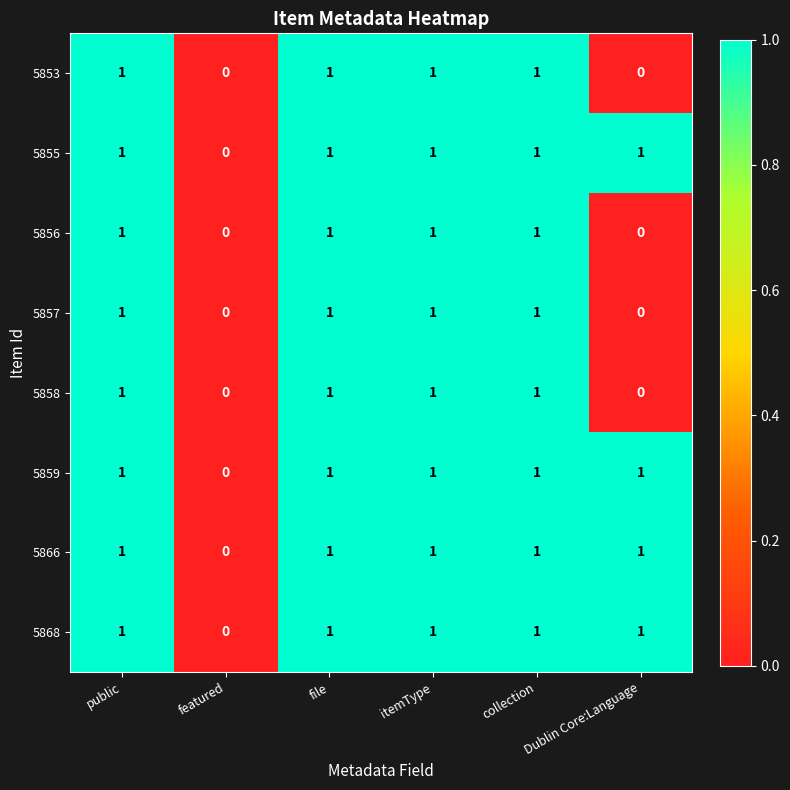

What is the sum of all 5853 values?

4